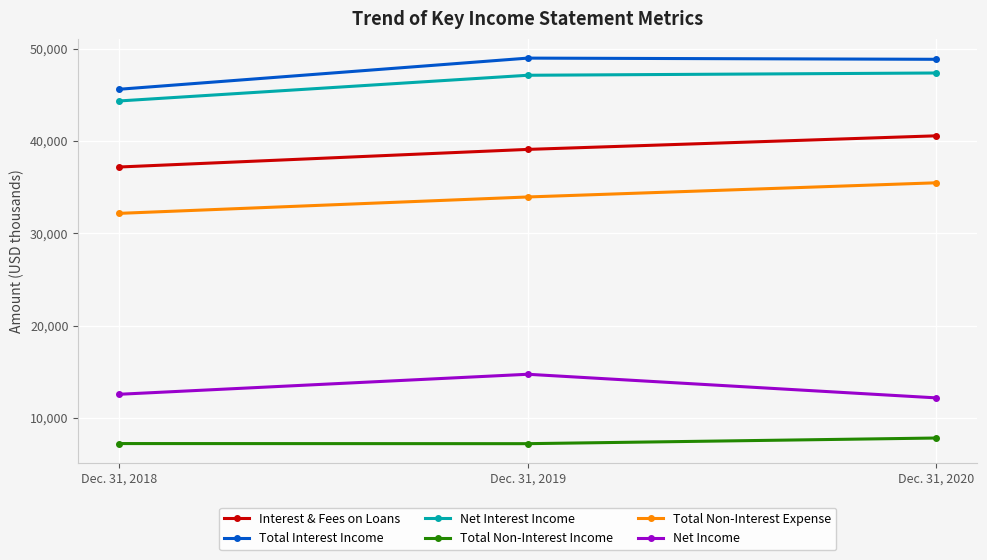

What is the total value across all series at Dec. 31, 2018?

179078